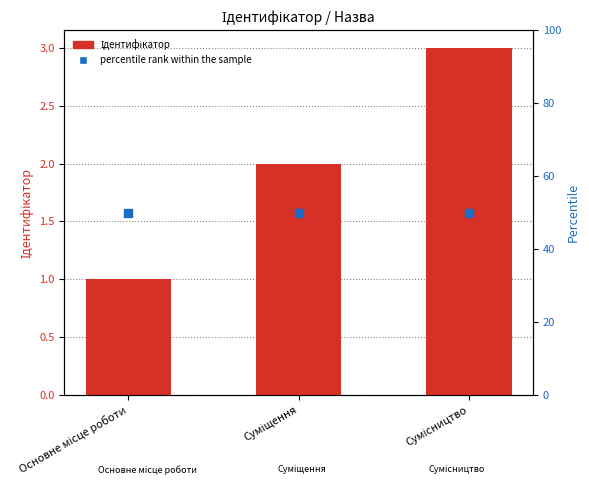

Is the value of Ідентифікатор at Сумісництво greater than the value of percentile rank within the sample at Суміщення?

No